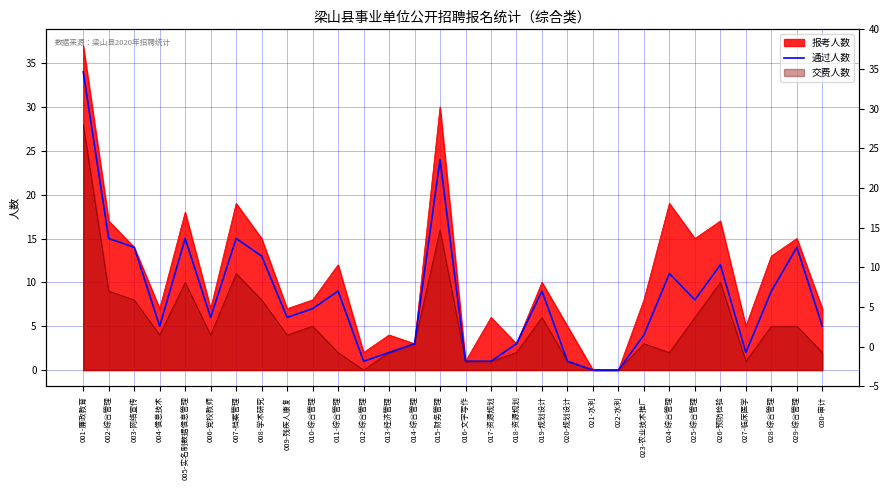

Does the chart display data point markers on the line(s)?

No